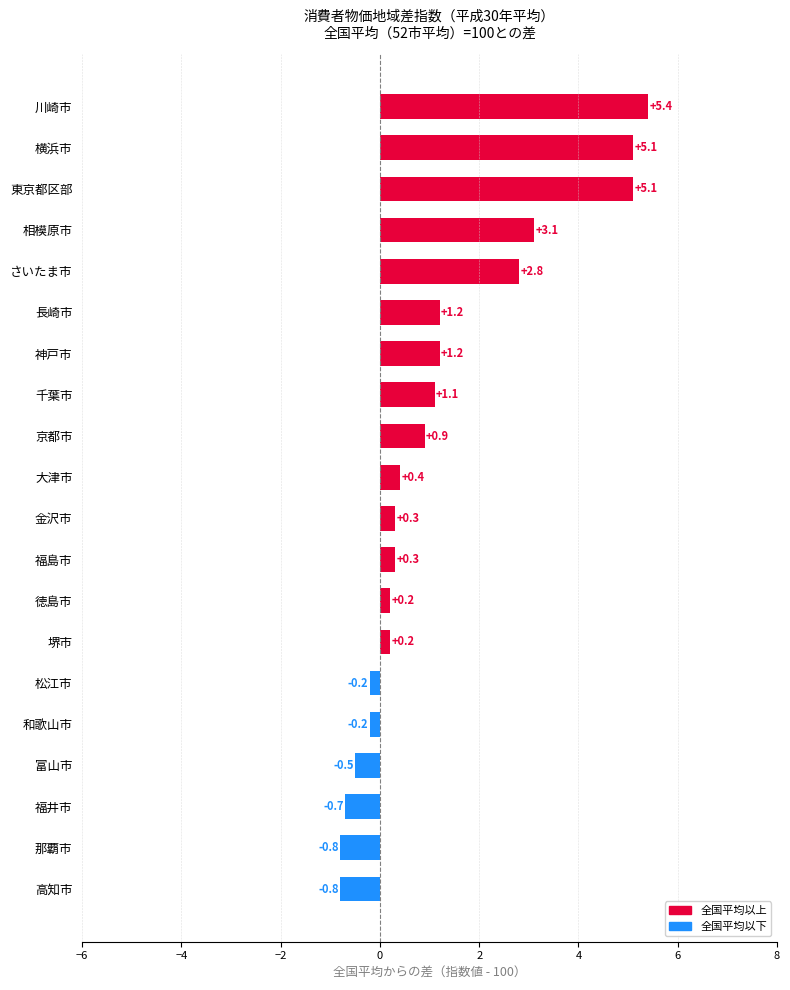

Which label corresponds to the largest value in the chart?

川崎市